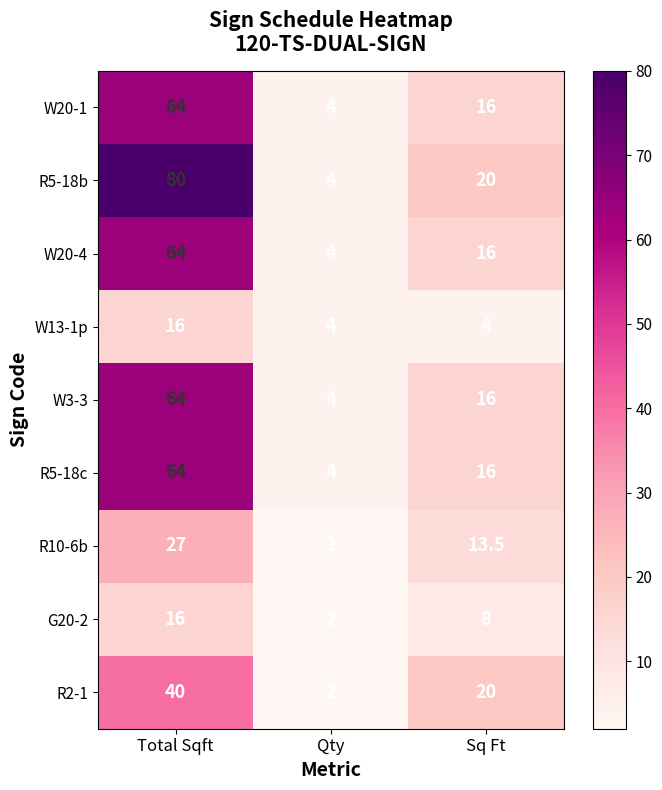

The R2-1 series shows 40.0 at Total Sqft. True or false?

True